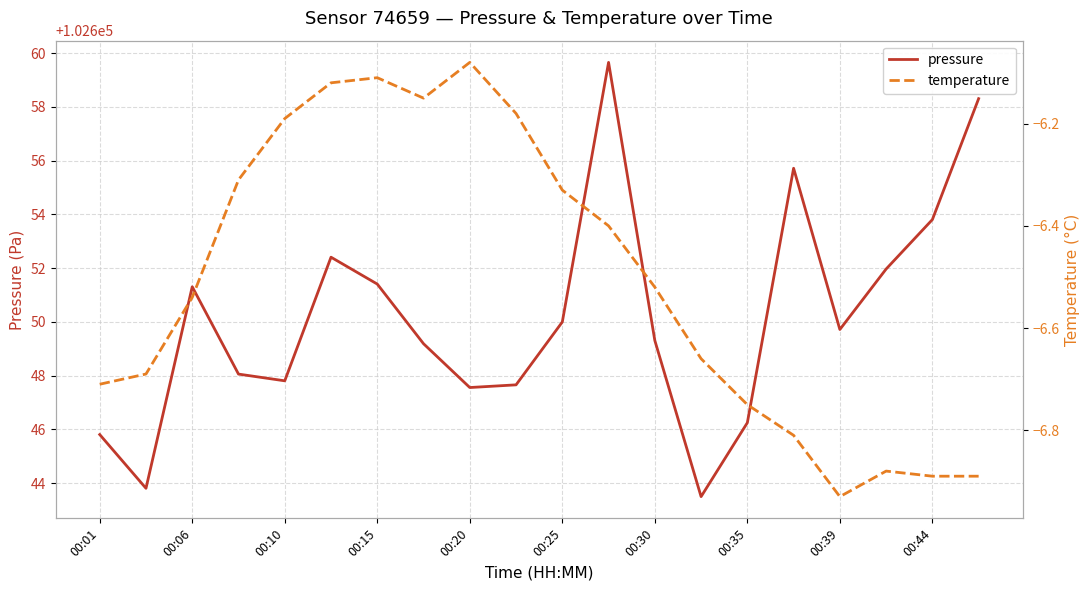

True or false: pressure has more than 2 points higher than both neighbors.

True